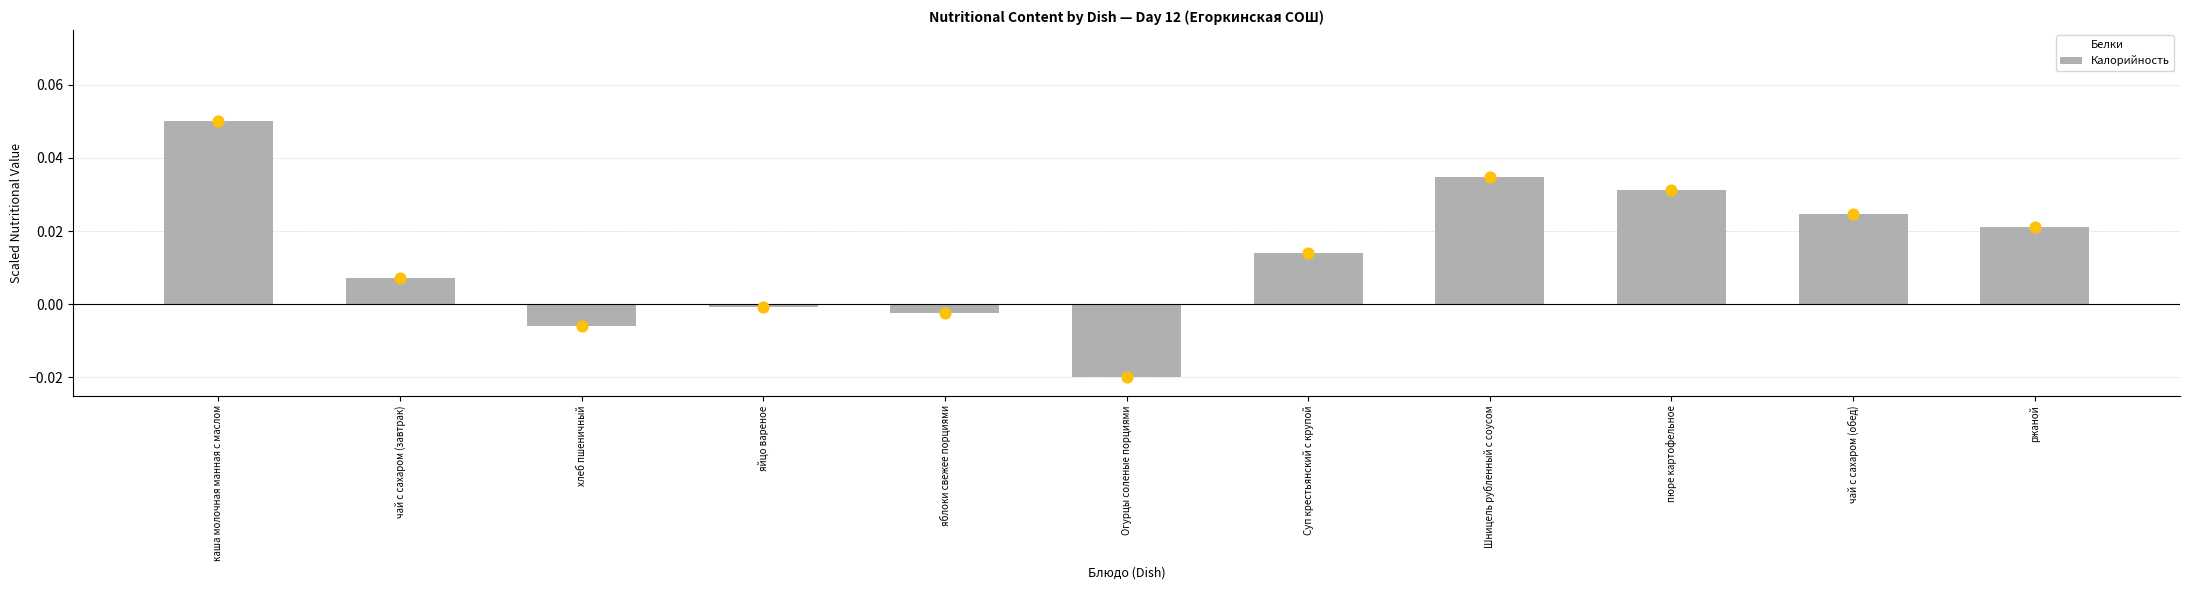

Which series has the largest total across all categories?

Калорийность